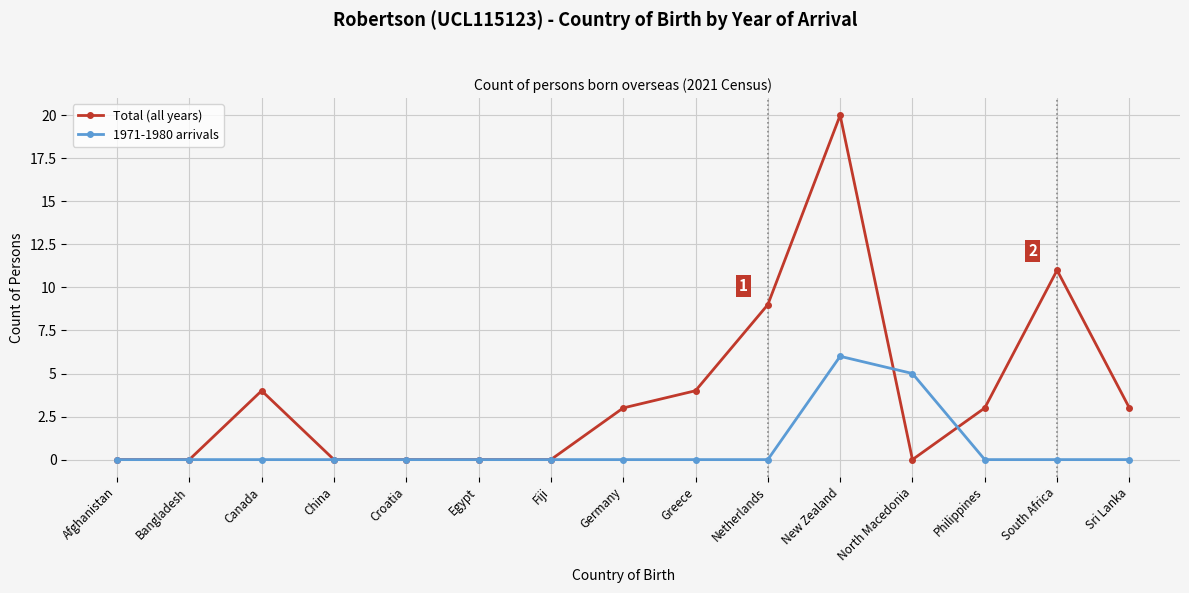

What is the sum of all 1971-1980 arrivals values?

11